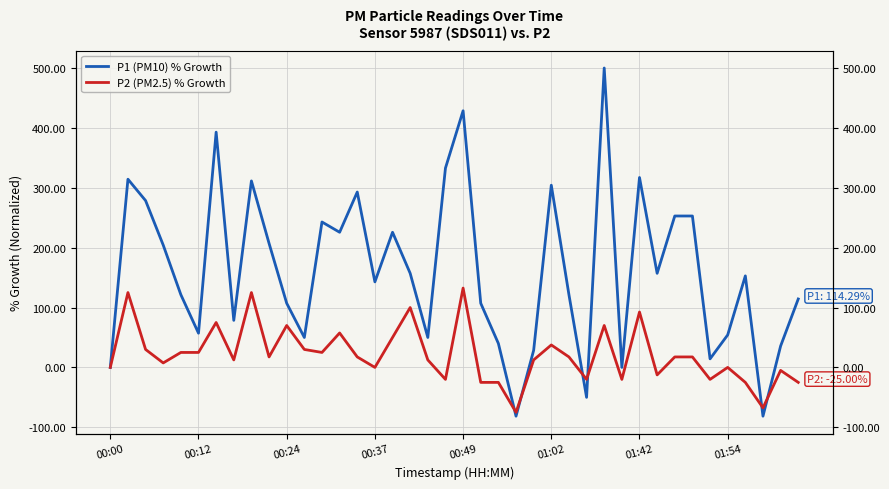

Reading right to left, list all the values displayed in this chart.

P1 (PM10) % Growth: 114.3	35.7	-81.4	152.9	54.3	14.3	252.9	252.9	157.1	317.1	0.0	500.0	-50.0	121.4	304.3	28.6	-81.4	40.0	107.1	428.6	332.9	50.0	157.1	225.7	142.9	292.9	225.7	242.9	50.0	107.1	207.1	311.4	78.6	392.9	57.1	121.4	204.3	278.6	314.3	0.0
P2 (PM2.5) % Growth: -25.0	-5.0	-67.5	-25.0	0.0	-20.0	17.5	17.5	-12.5	92.5	-20.0	70.0	-20.0	17.5	37.5	12.5	-75.0	-25.0	-25.0	132.5	-20.0	12.5	100.0	50.0	0.0	17.5	57.5	25.0	30.0	70.0	17.5	125.0	12.5	75.0	25.0	25.0	7.5	30.0	125.0	0.0